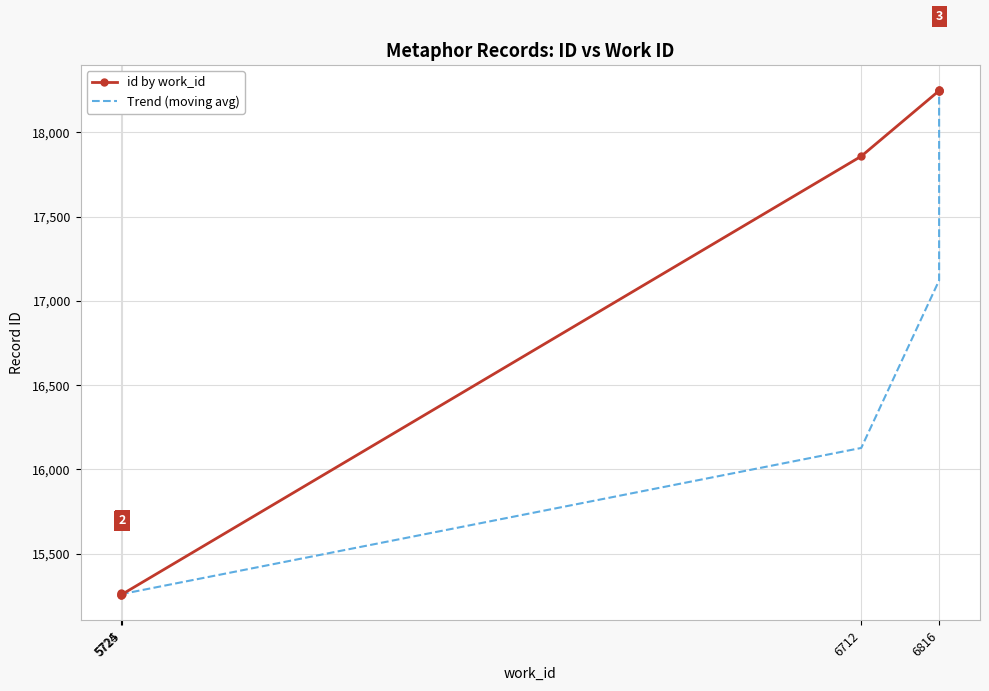

The value at 5725 is 15259. True or false?

True